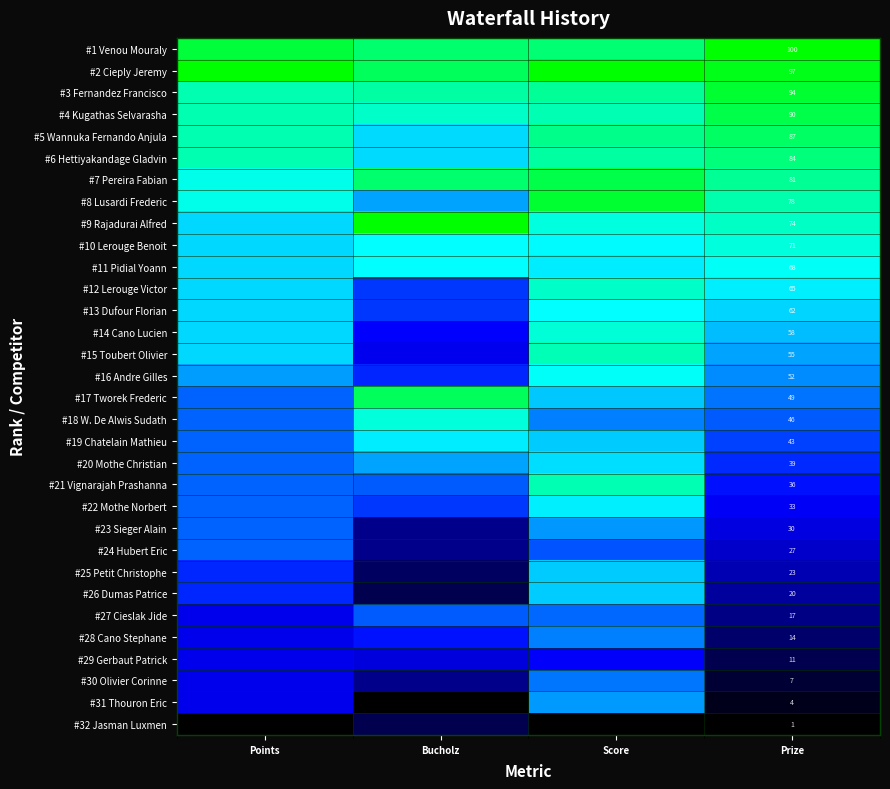

Count the number of categories in the chart.

4